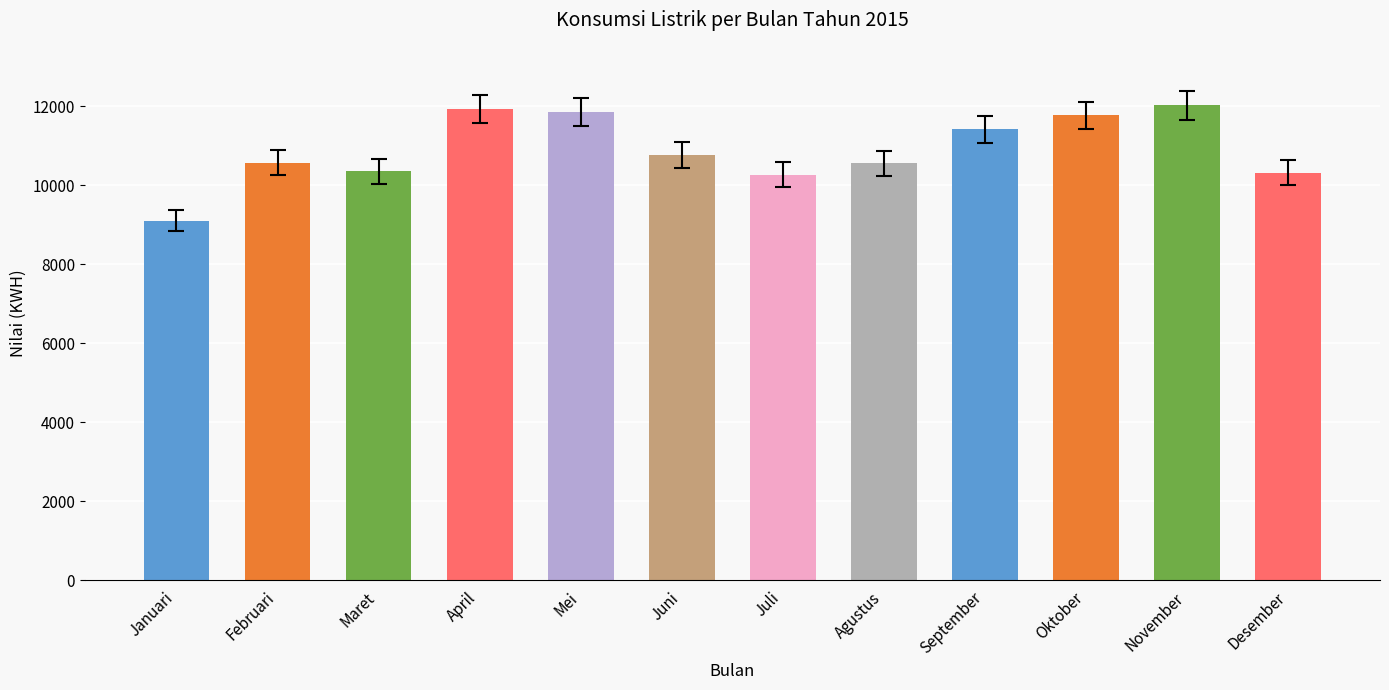

What is the difference between the values at April and Januari?

2822